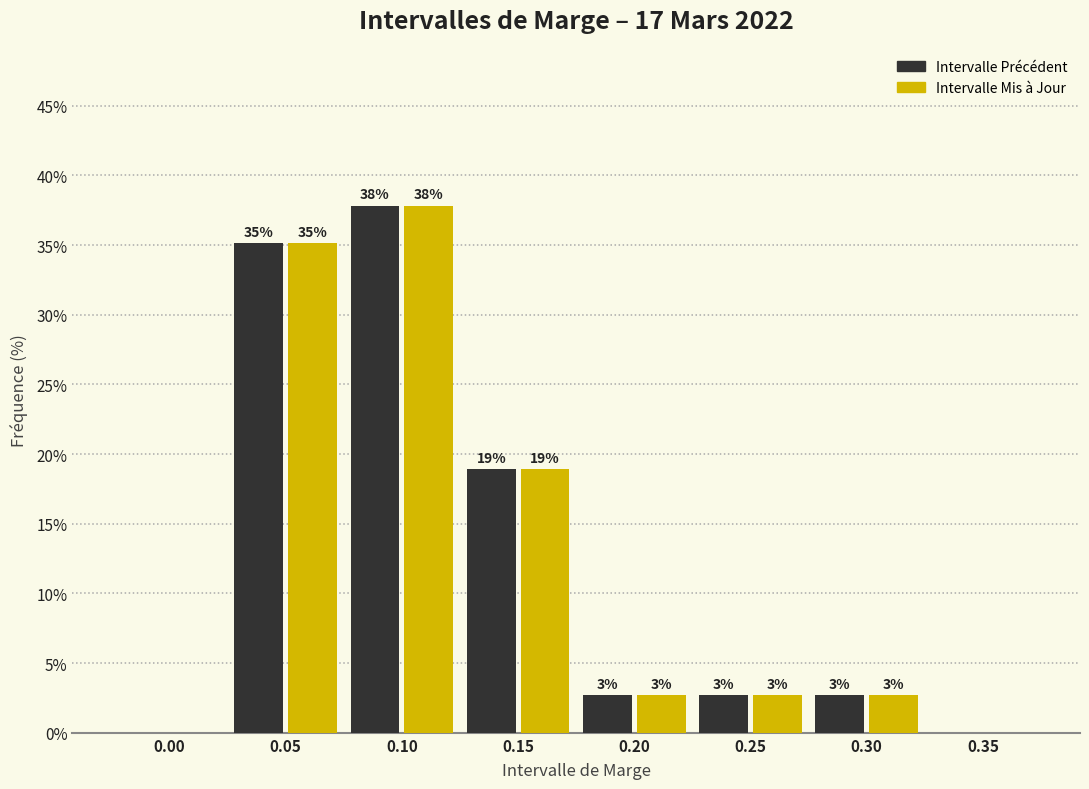

At which category does the chart reach its peak across all series?

0.10